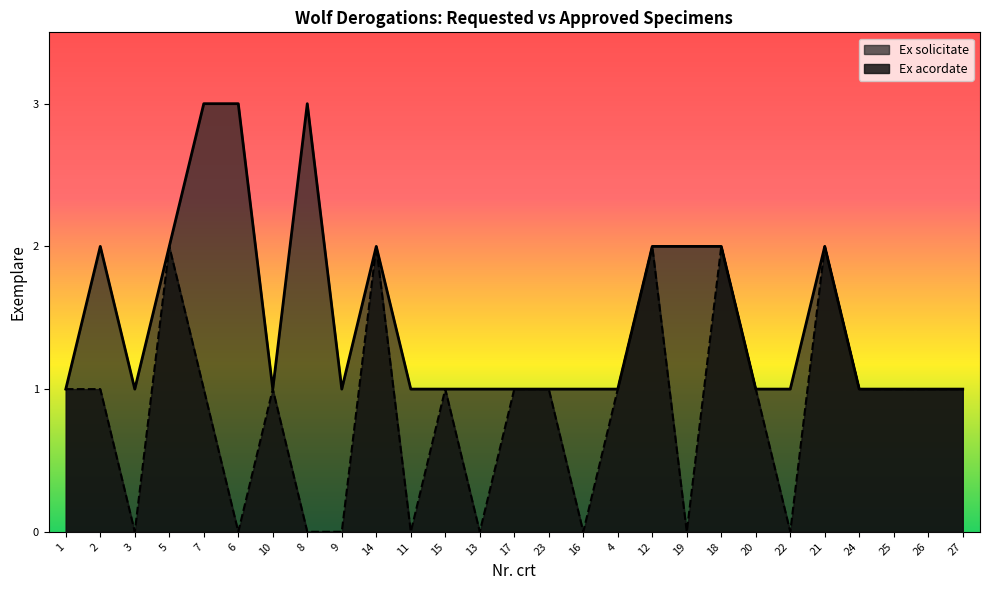

What is the sum of the Ex solicitate values at 3 and 22?

2